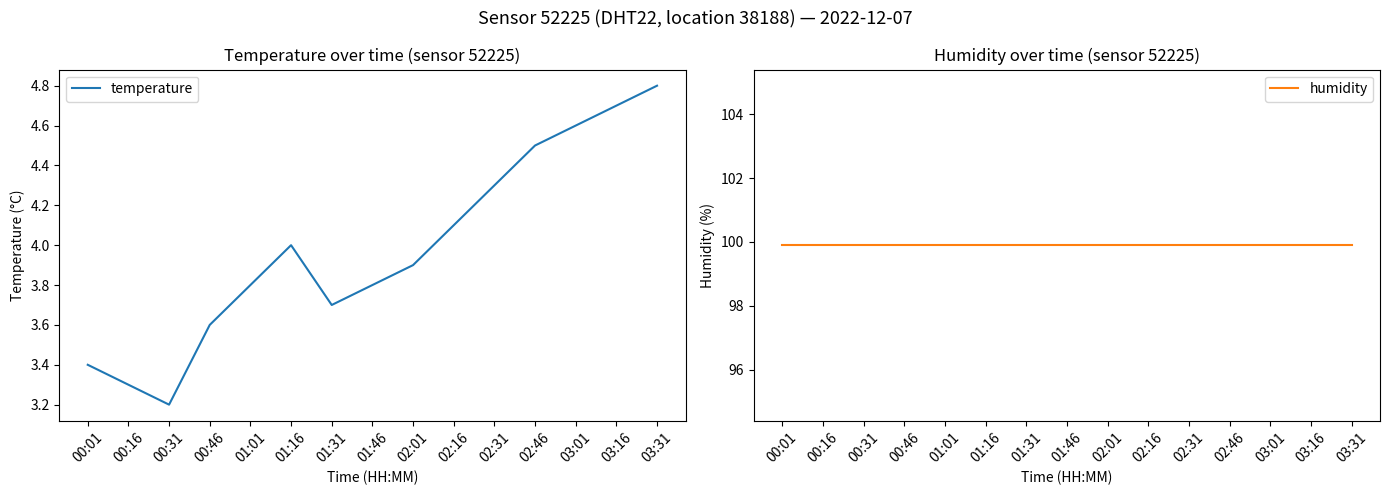

True or false: humidity and temperature cross at least once.

False